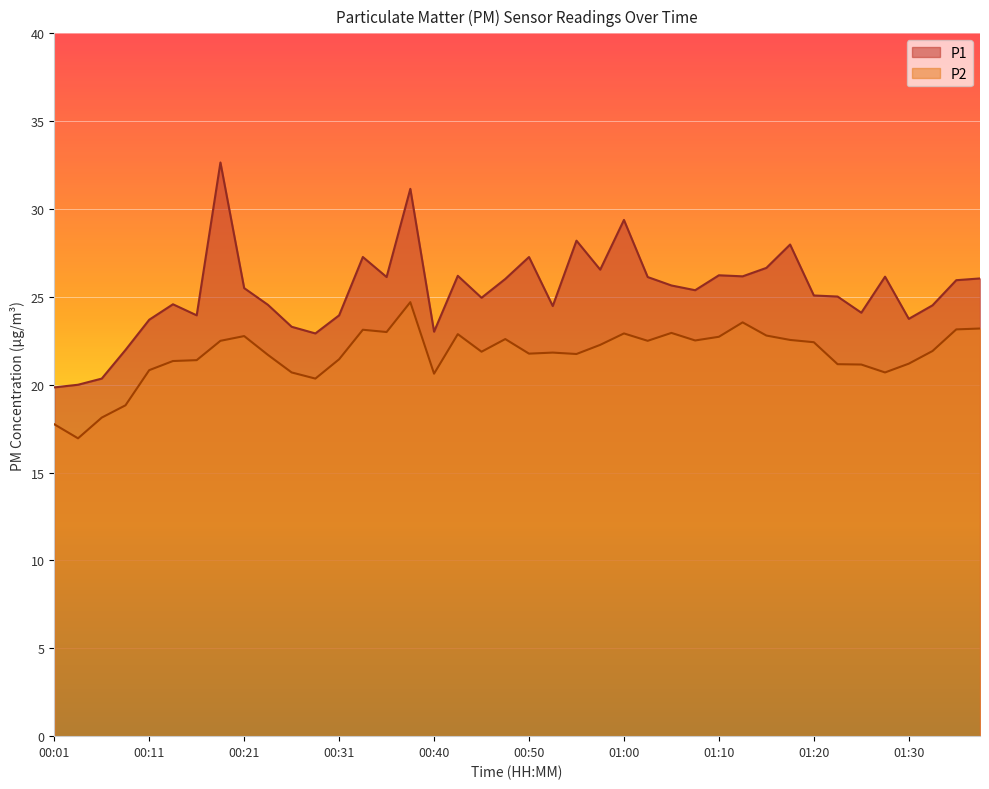

Which series has the largest range (max minus min)?

P1